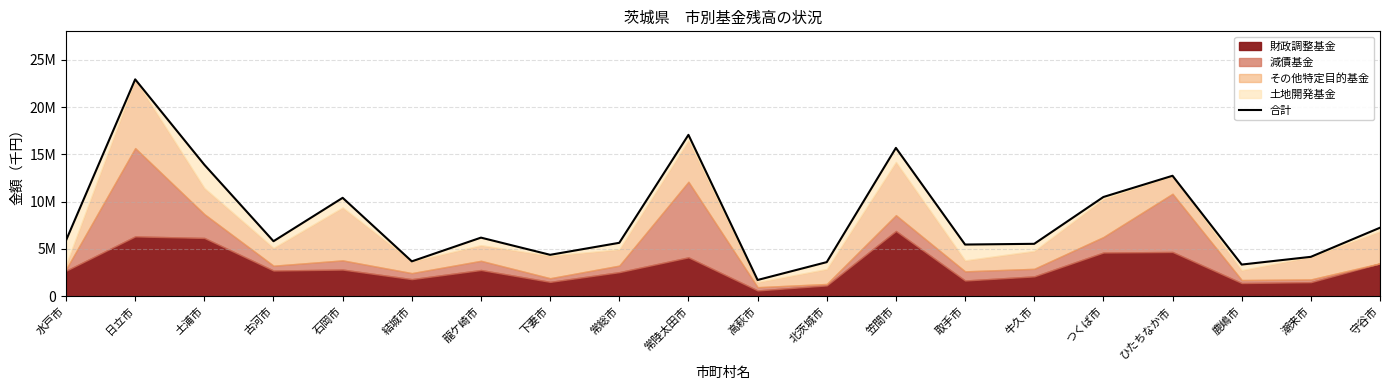

What is the value of the 12th point from the left?

3611987